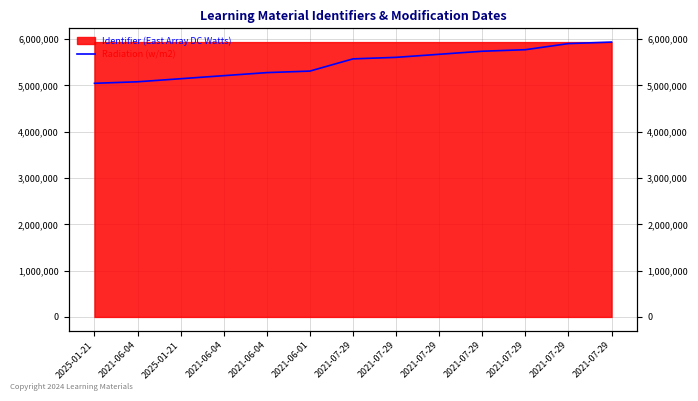

Which has a higher value, 2021-06-04 or 2021-07-29?

2021-07-29